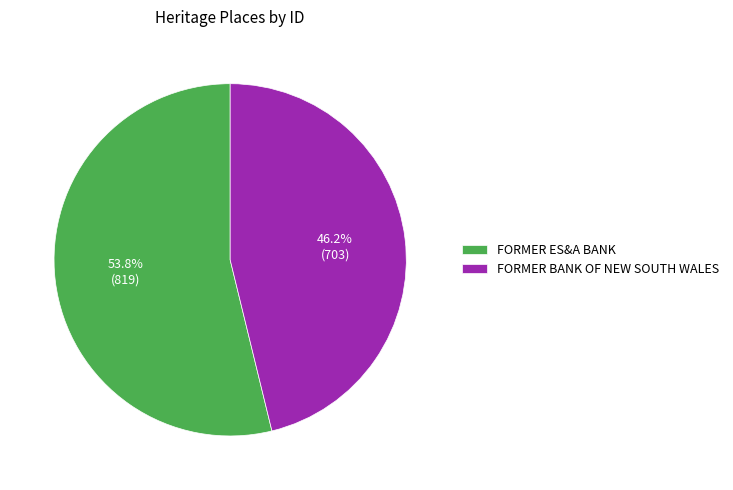

Between FORMER ES&A BANK and FORMER BANK OF NEW SOUTH WALES, which is larger?

FORMER ES&A BANK